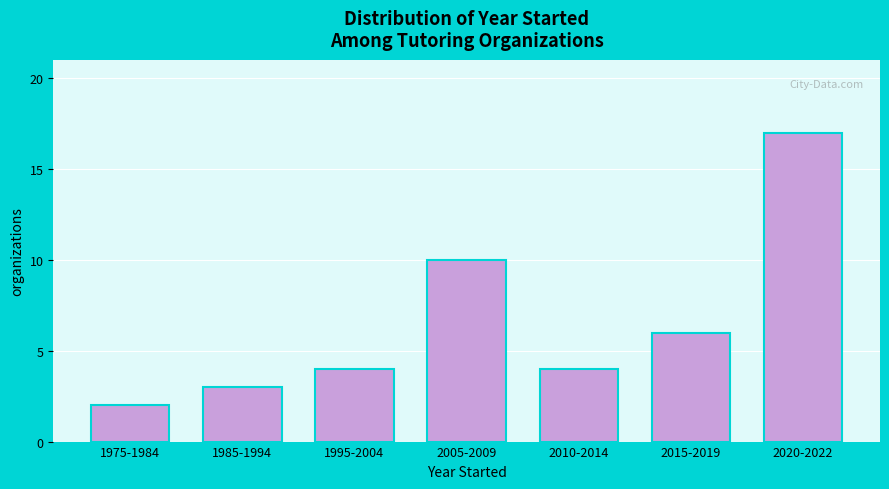

Reading left to right, what are all the values shown in this chart?

2	3	4	10	4	6	17